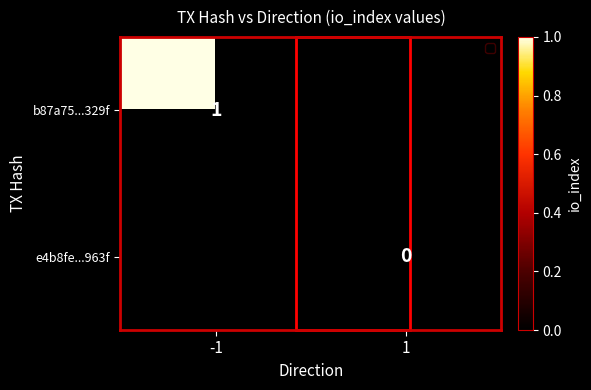

What is the greatest value displayed?

1.0